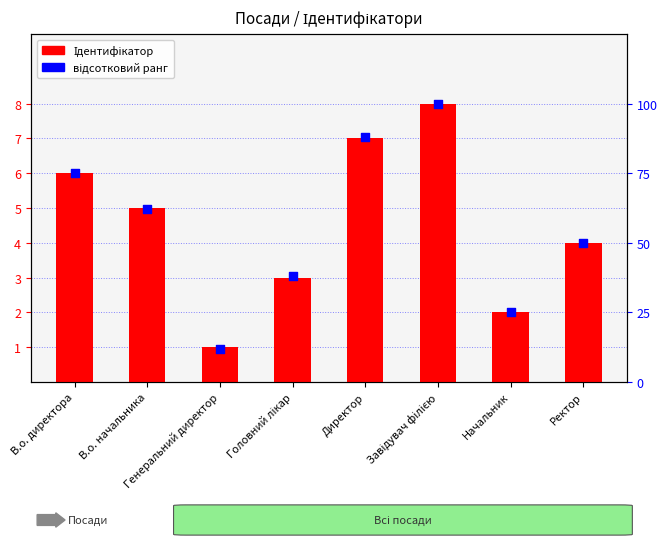

What is the total value across all series at Завідувач філією?

108